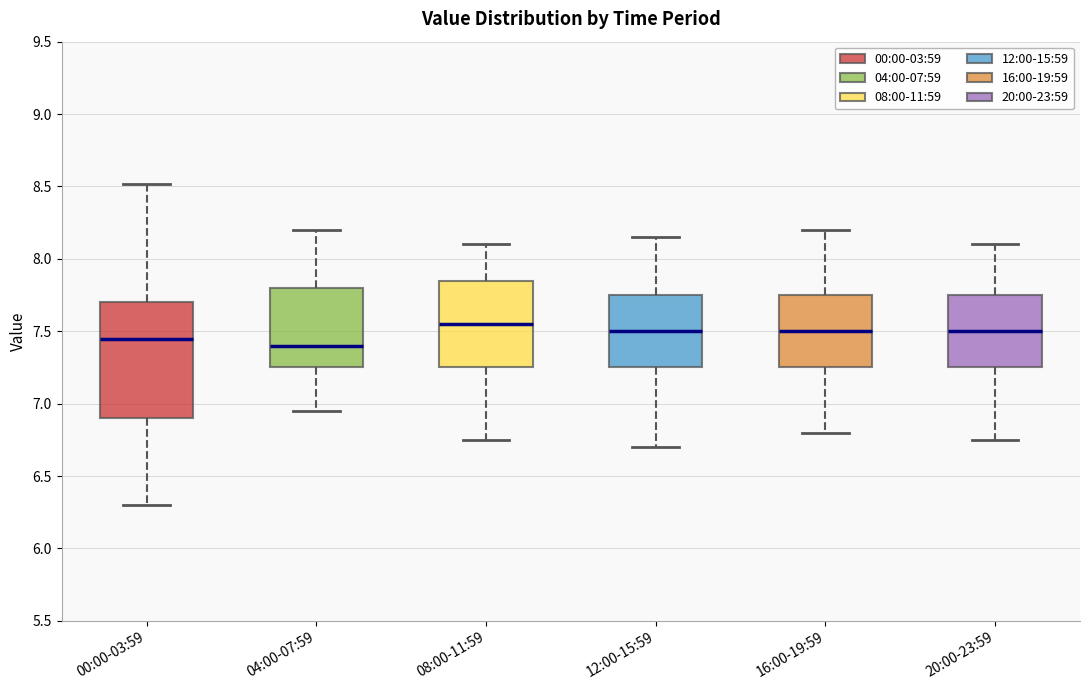

Where does the upper whisker of the box for 04:00-07:59 end on the y-axis? The values are not printed on the chart, so give them approximately, as read against the axis.

8.20